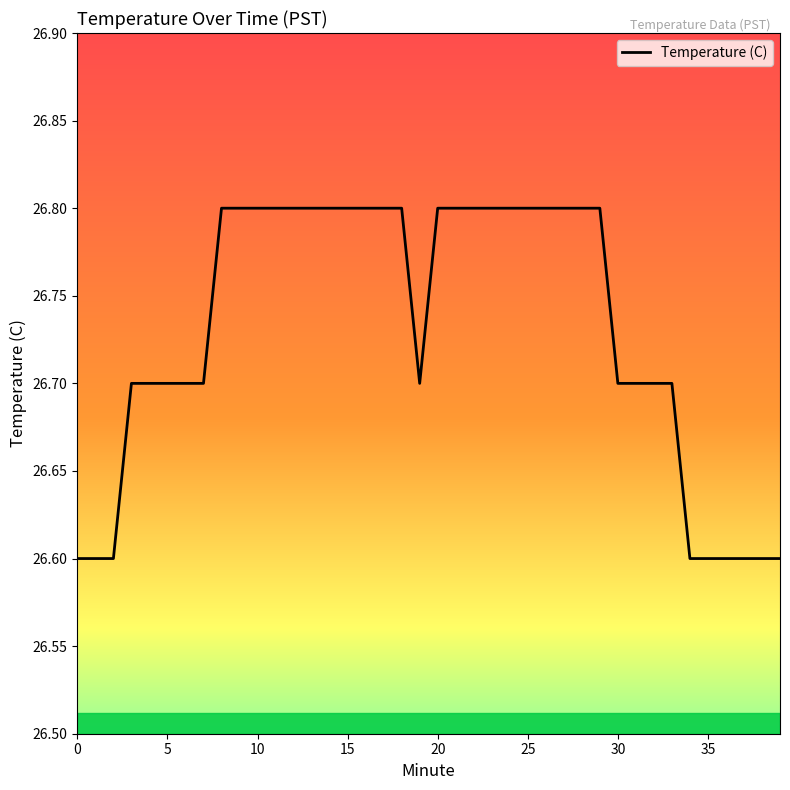

What is the minimum value shown in the chart?

26.6